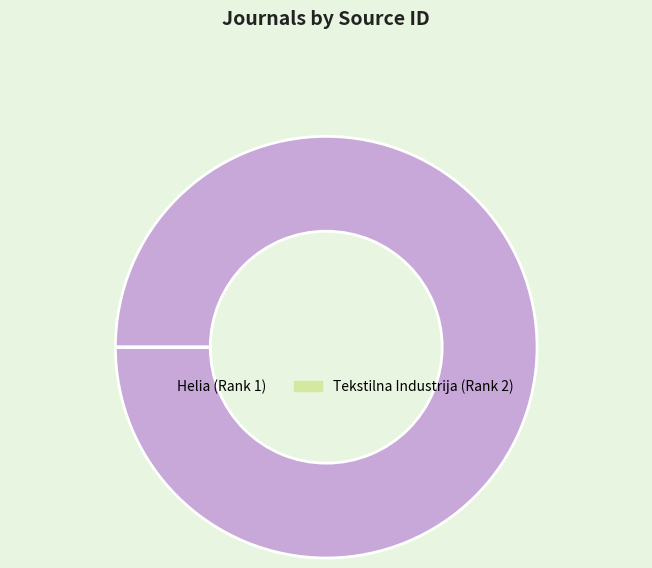

Is it true that Helia (Rank 1) is 100% of the pie?

True